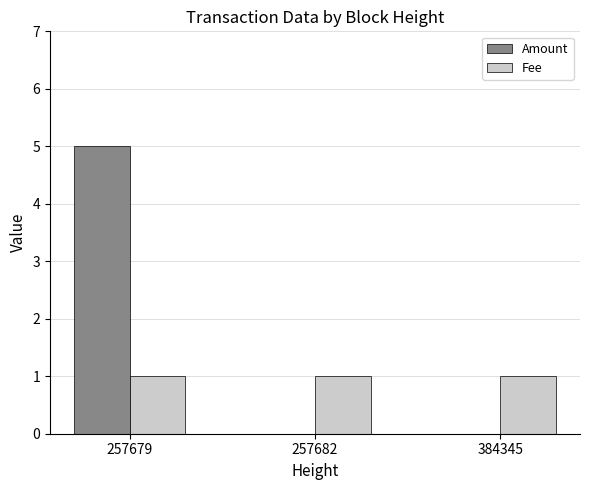

Reading left to right, extract all data points from this chart.

Amount: 257679=5	257682=0	384345=0
Fee: 257679=1	257682=1	384345=1